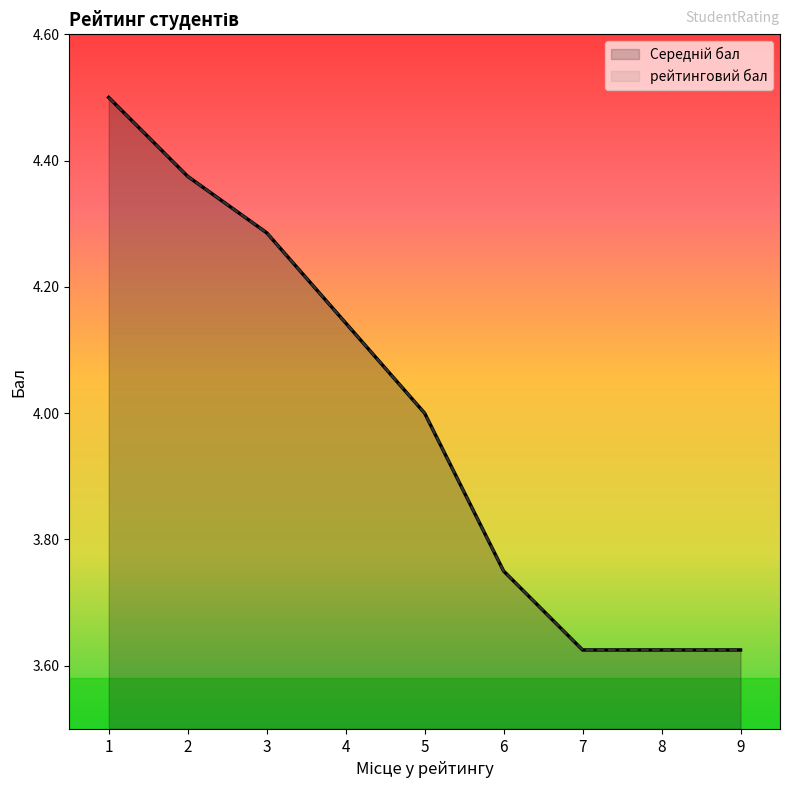

Where is рейтинговий бал nearest to the value 4?

5